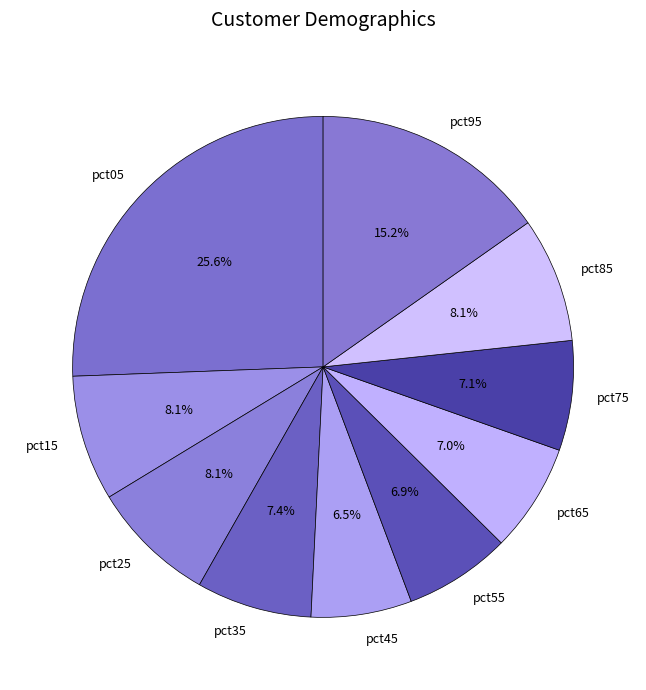

True or false: pct55 accounts for 14% of the total.

False